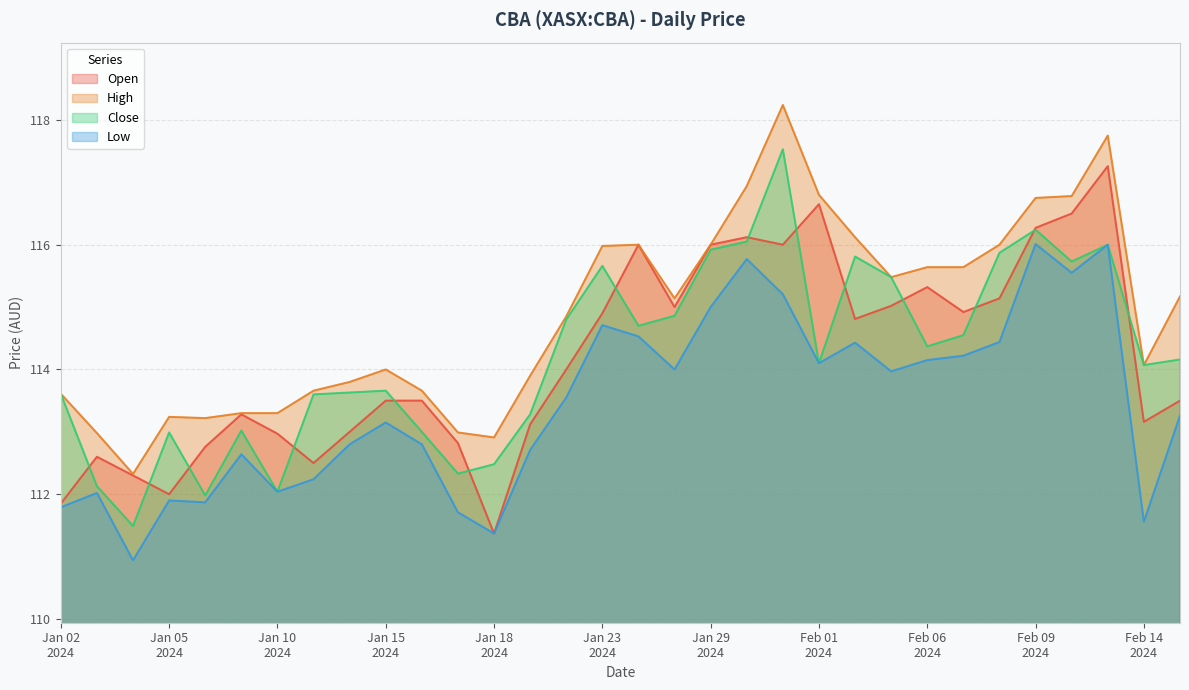

What is the average value of the Close series?

114.2